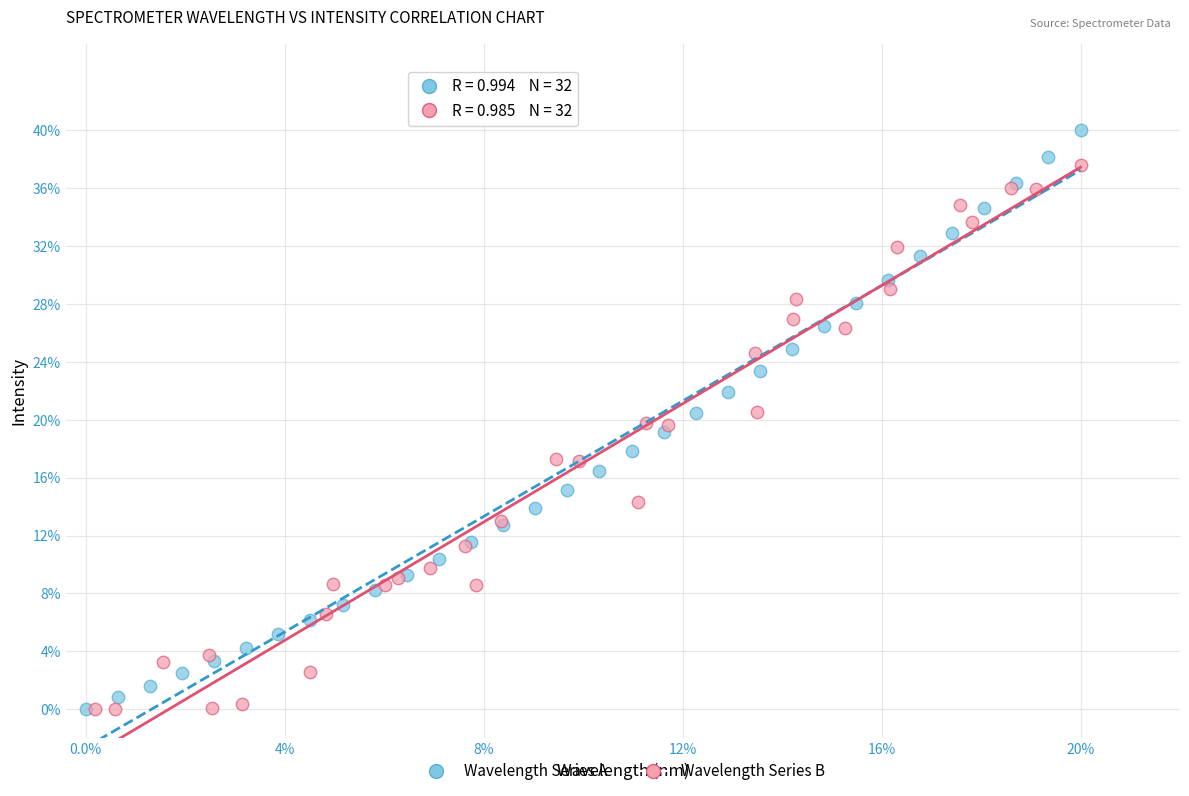

Which series has the widest spread of Y values?

Wavelength Series A